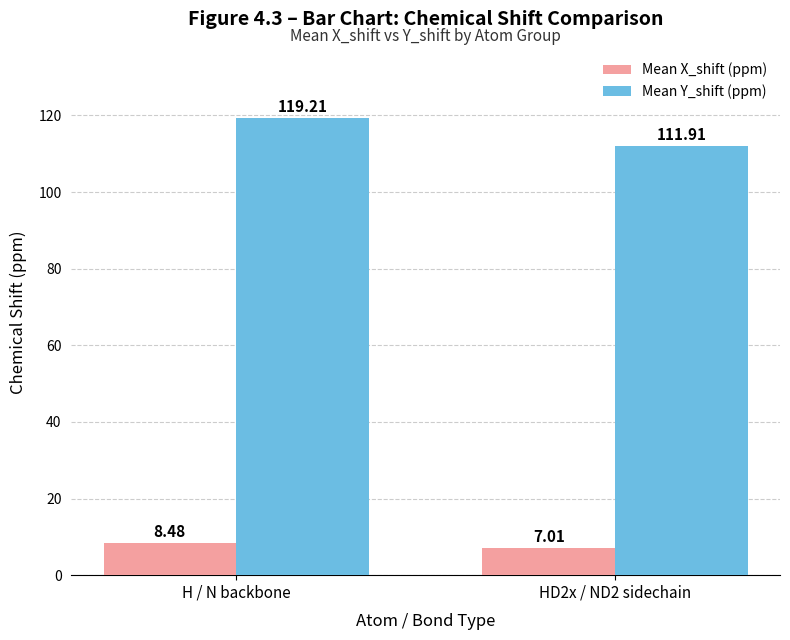

What are all the series names shown in the legend?

Mean X_shift (ppm), Mean Y_shift (ppm)